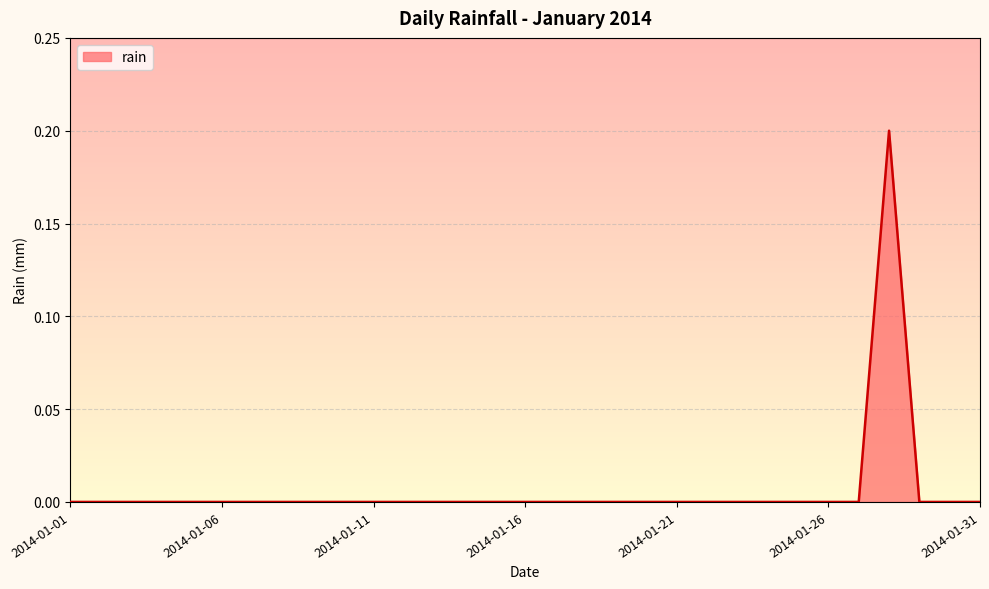

How many lines are shown in the chart?

1